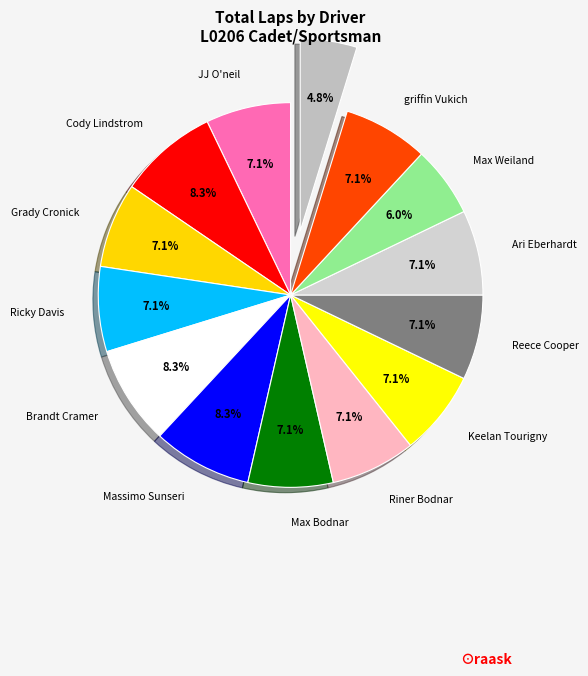

Which slice is the smallest?

Christian Johnson